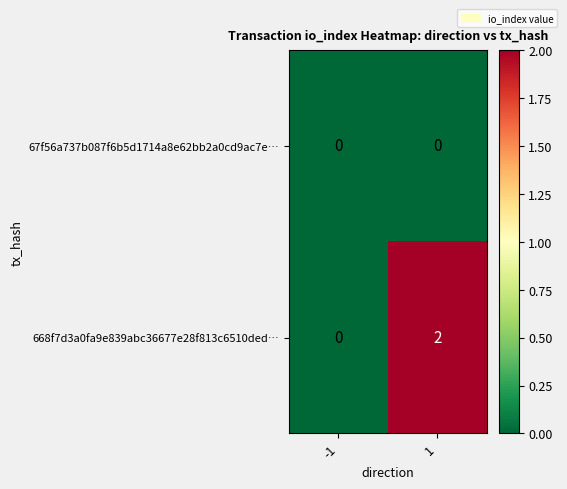

At 1, list the series in order from largest to smallest.

668f7d3a0fa9e839abc36677e28f813c6510ded…, 67f56a737b087f6b5d1714a8e62bb2a0cd9ac7e…